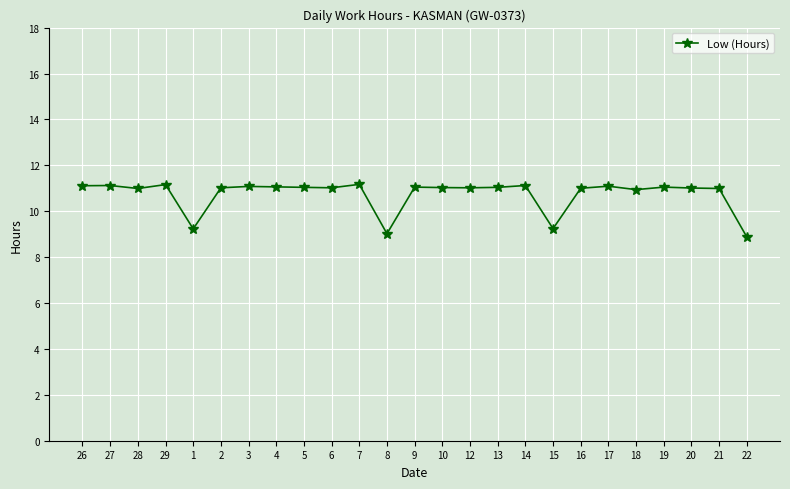

What is the ratio of the value at 22 to the value at 14?

0.8